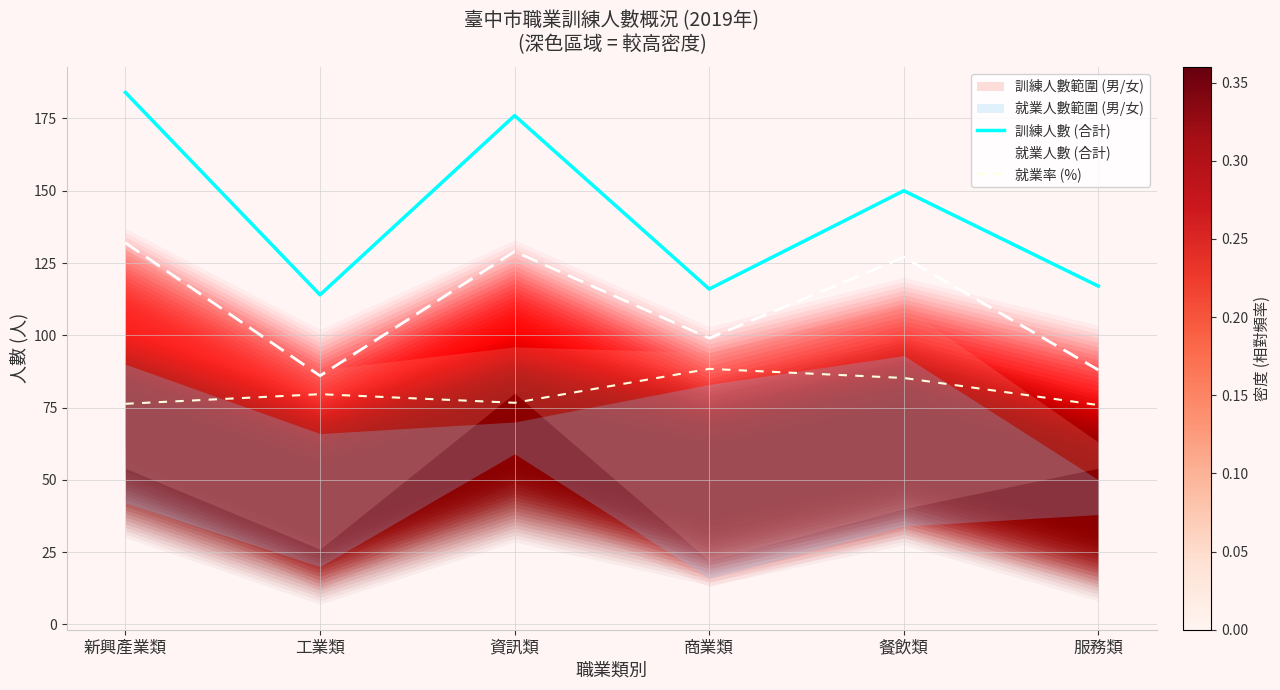

Which category has the highest value across all series?

新興產業類